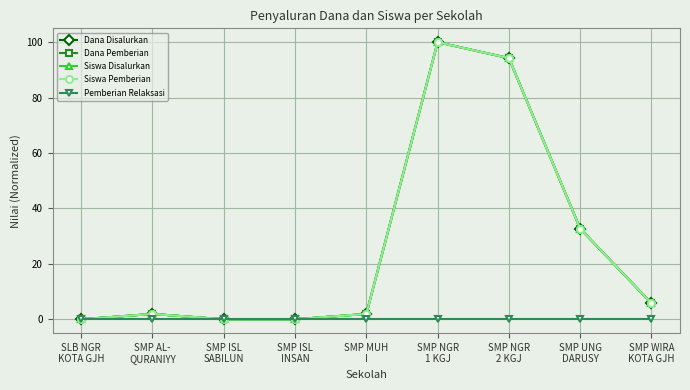

Does the chart have visible grid lines?

Yes